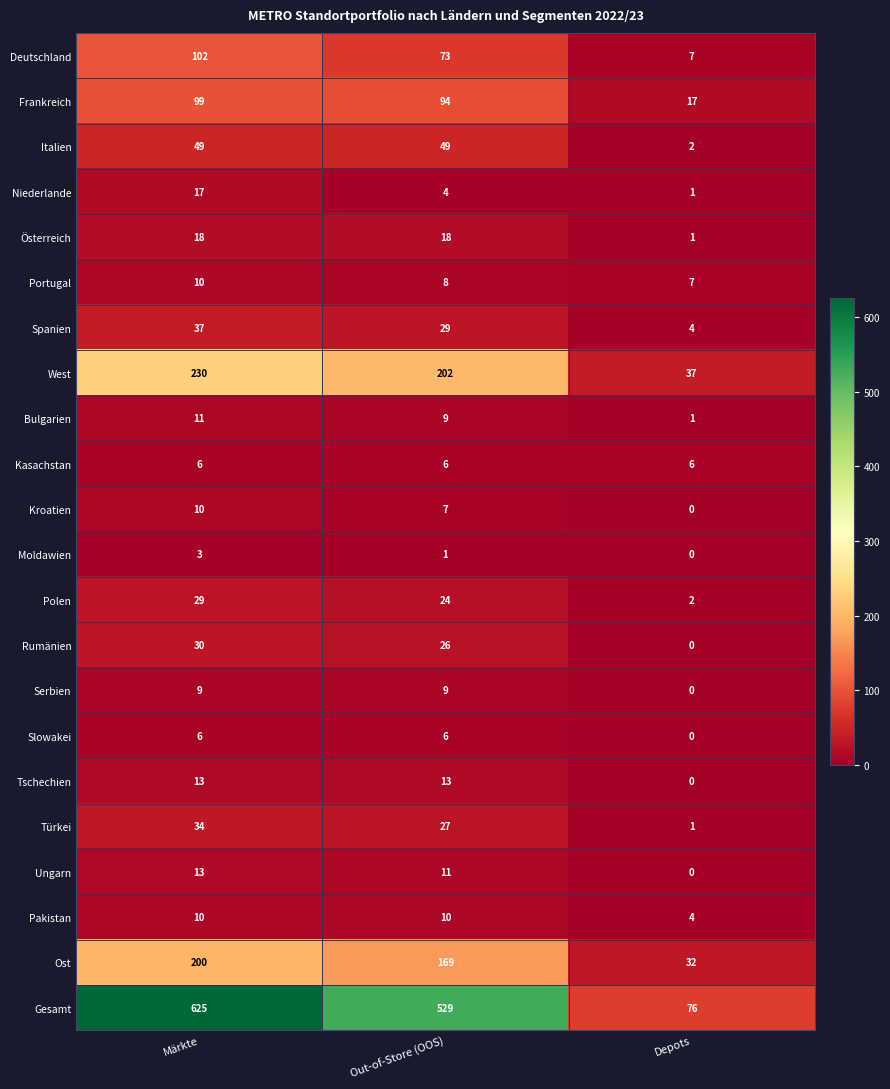

True or false: Ost has a value of 200 at Märkte.

True